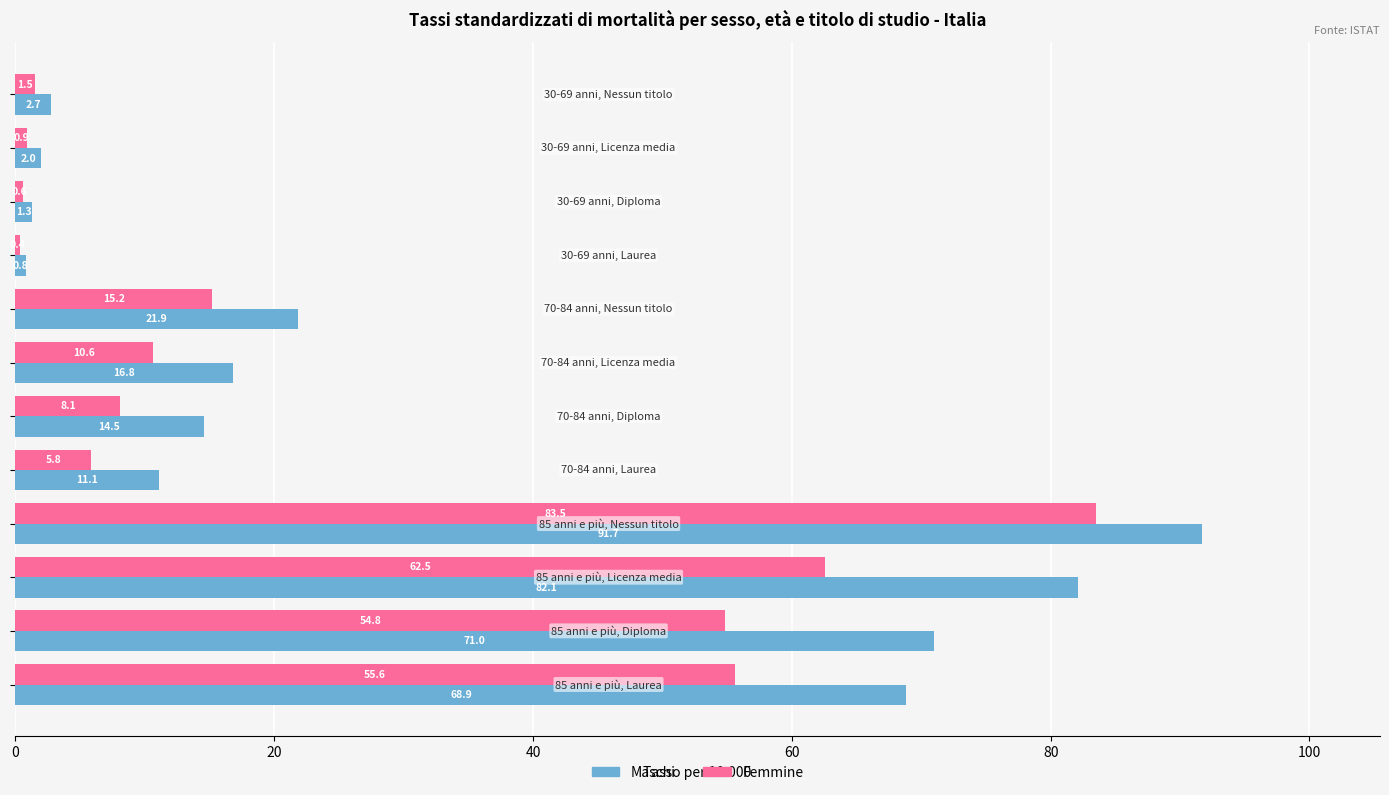

What is the average value of the Femmine series?

25.0